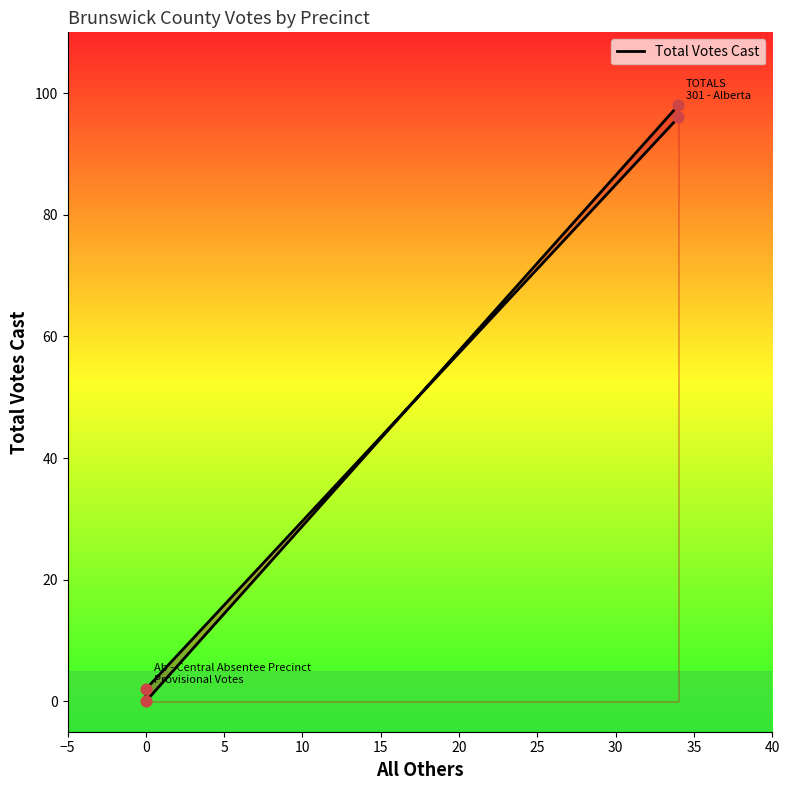

Which has a higher value, 0 or 10?

10